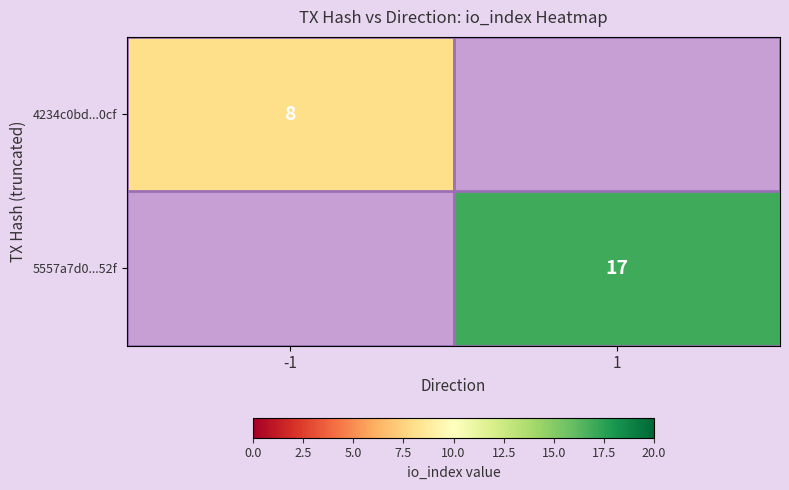

The value of 5557a7d0...52f at 1 is 17. True or false?

True